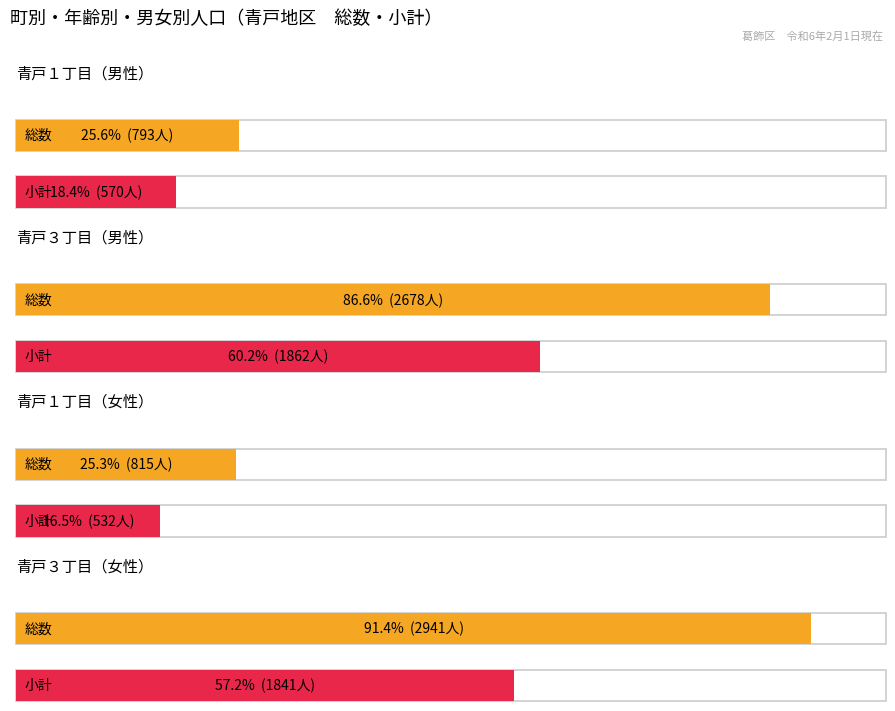

Between 総数 and 小計, which series saw the biggest shift?

青戸３丁目_女